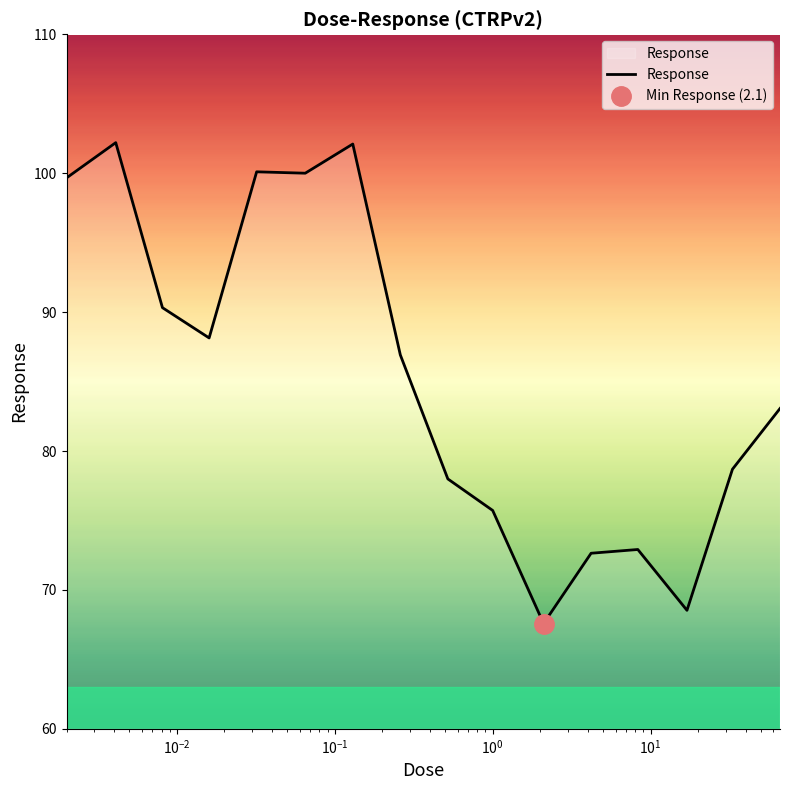

What is the difference between the second highest and minimum values?

34.5